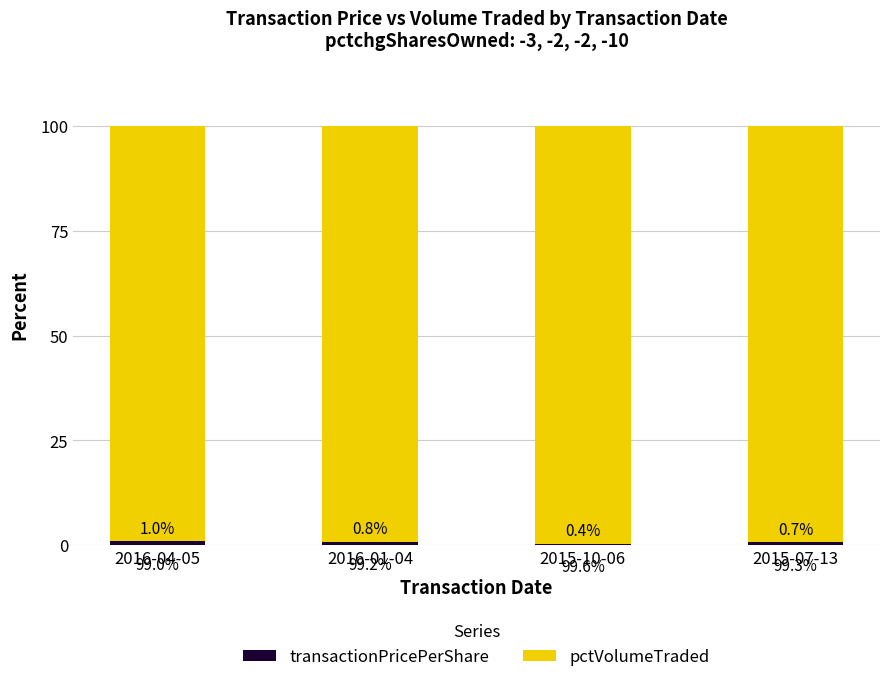

What is the total value across all series at 2015-07-13?

100.0